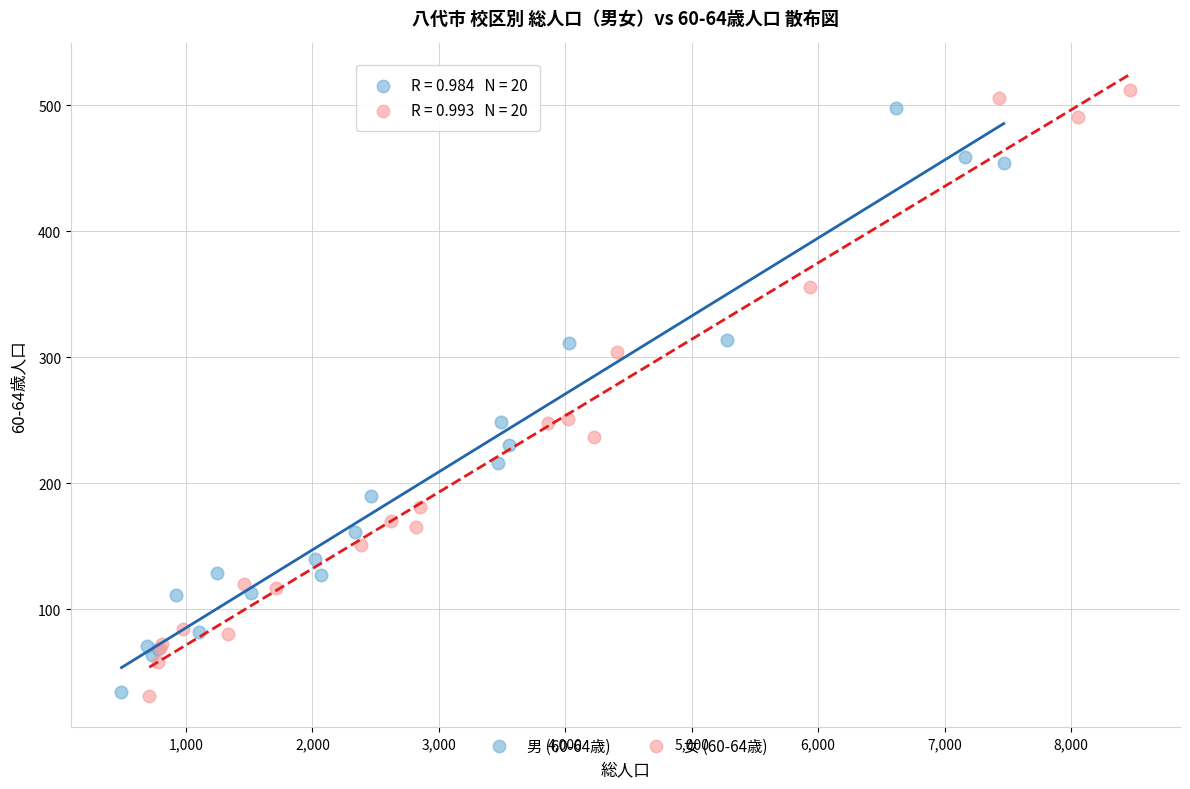

Which series has the widest spread of Y values?

女 (60-64歳)